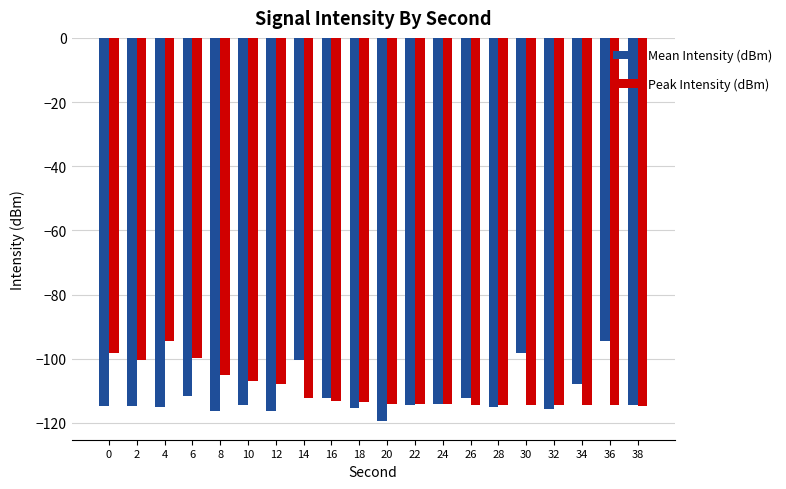

What is the total value across all series at 20?

-233.2